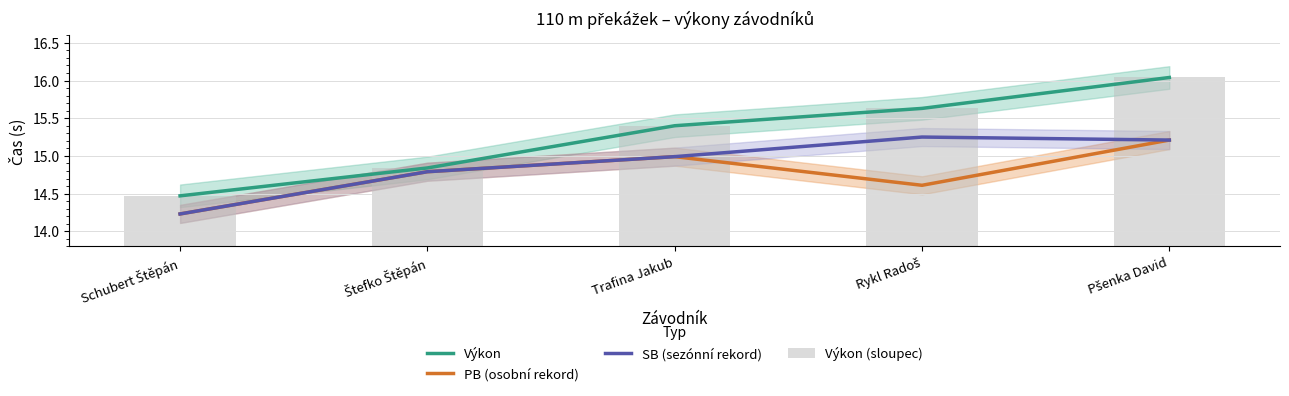

What position from the left is Štefko Štěpán?

2